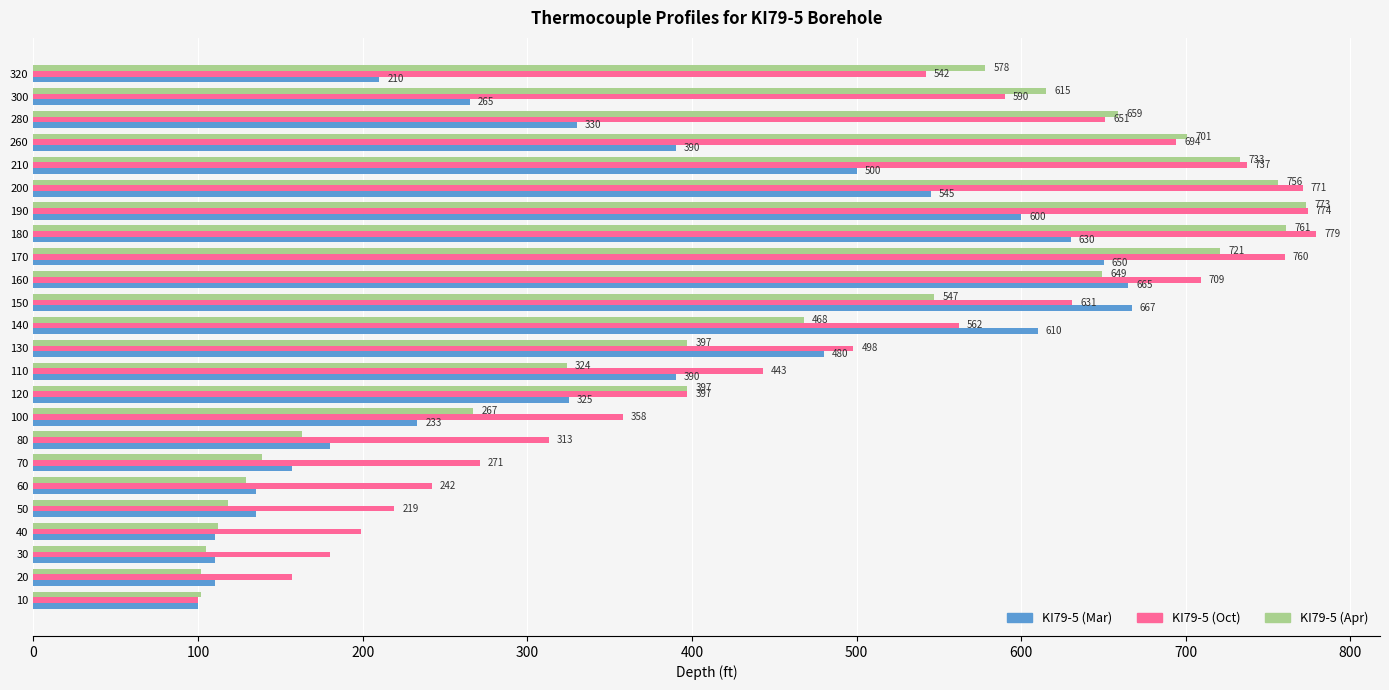

The KI79-5 (Mar) series shows 475 at 280. True or false?

False